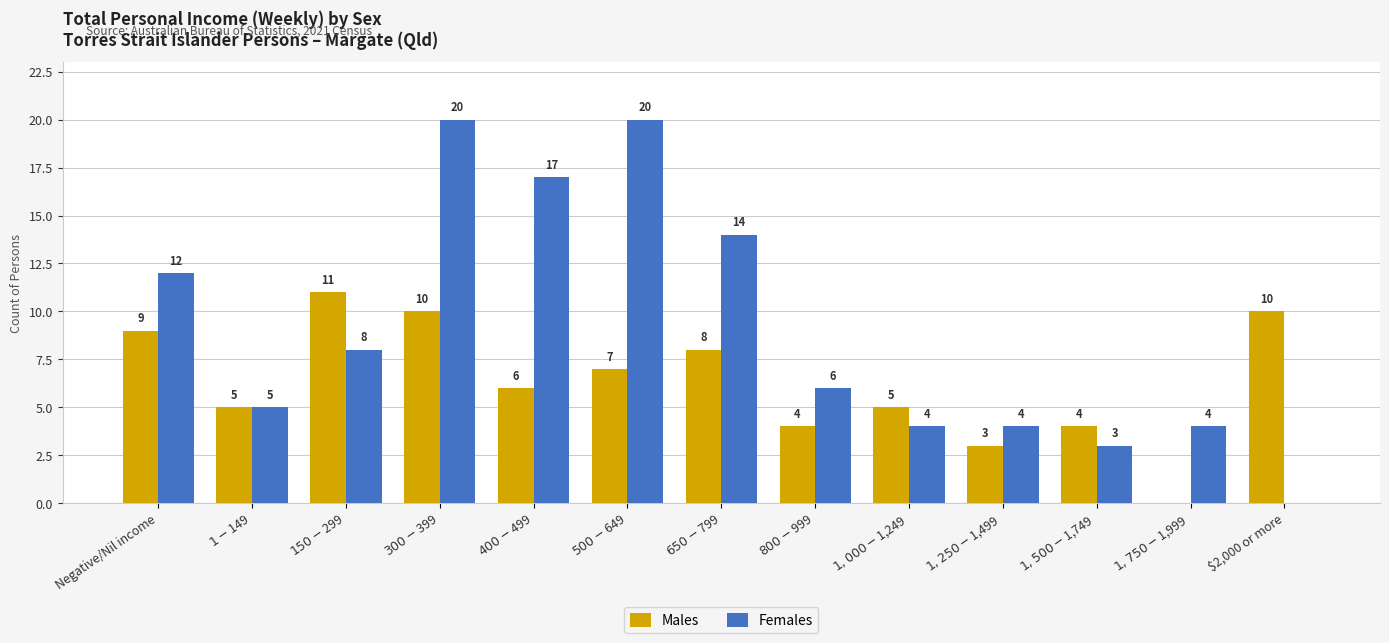

What is the average value of the Females series?

9